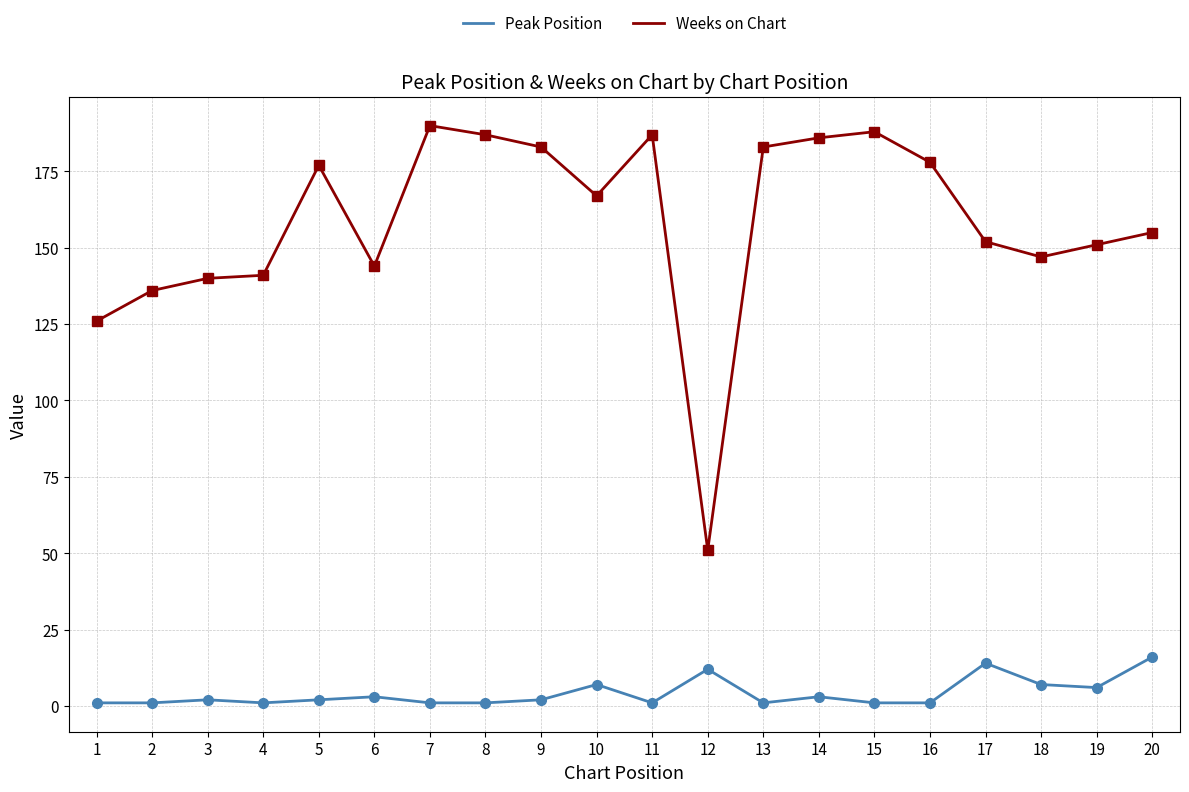

True or false: Peak Position and Weeks on Chart cross at least once.

False